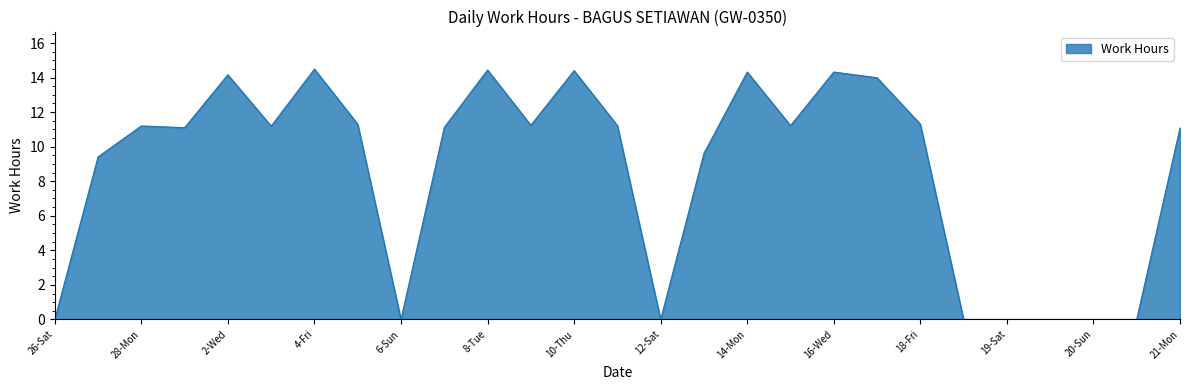

What is the maximum value shown in the chart?

14.5